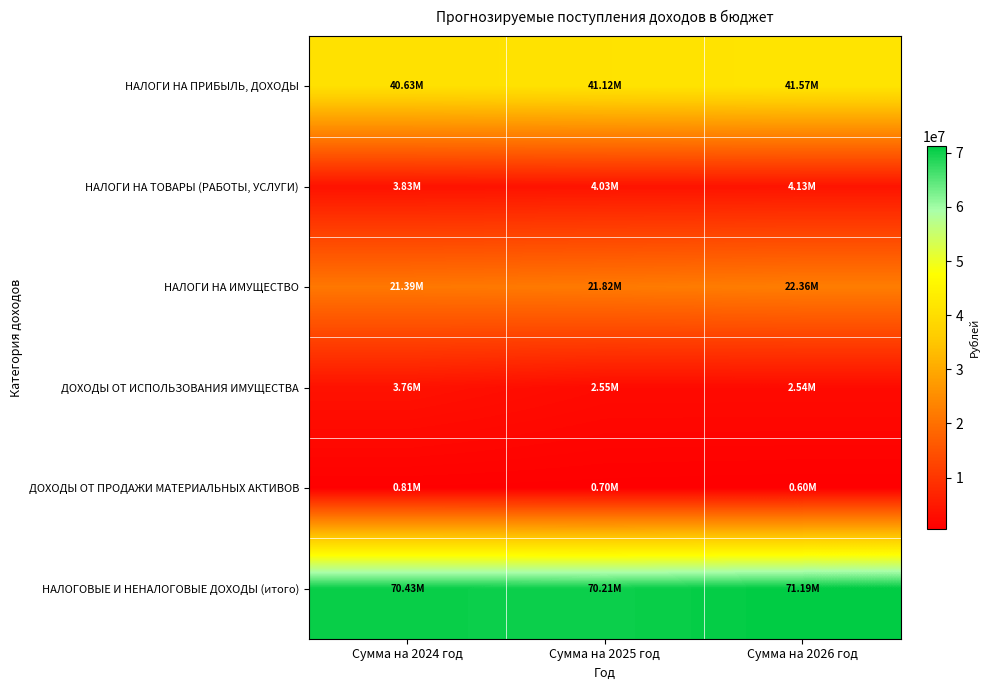

At how many categories does at least one series exceed 41269509?

3